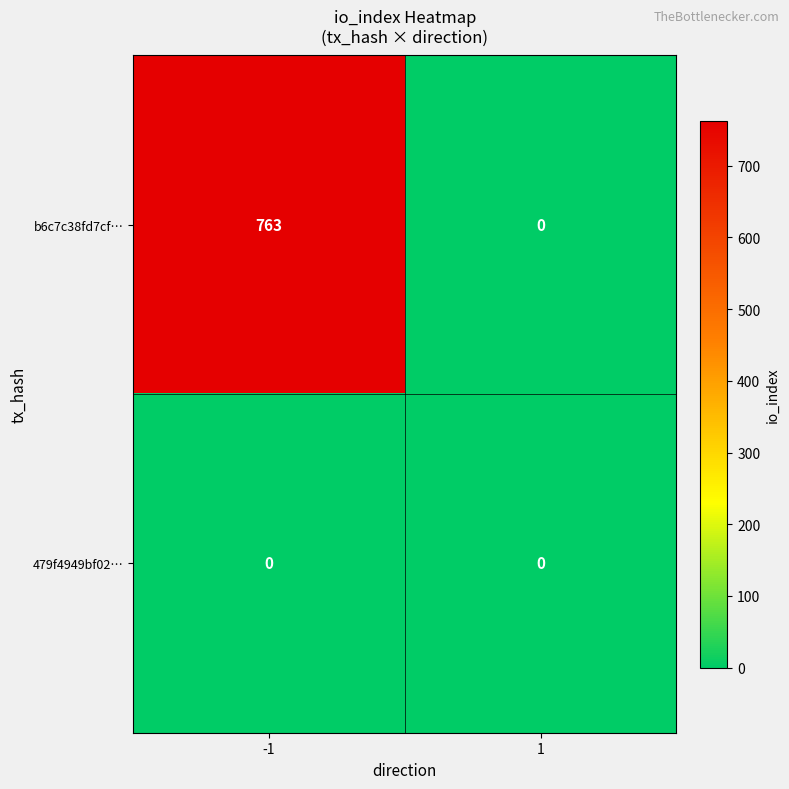

Reading left to right, list all the values displayed in this chart.

b6c7c38fd7cf…: 763	0
479f4949bf02…: 0	0